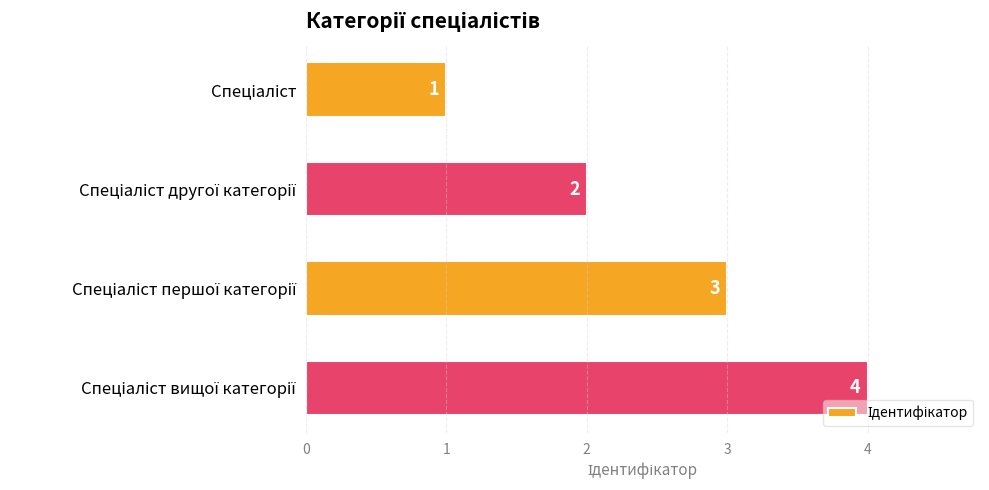

Count the values in the range 2 to 4.

3